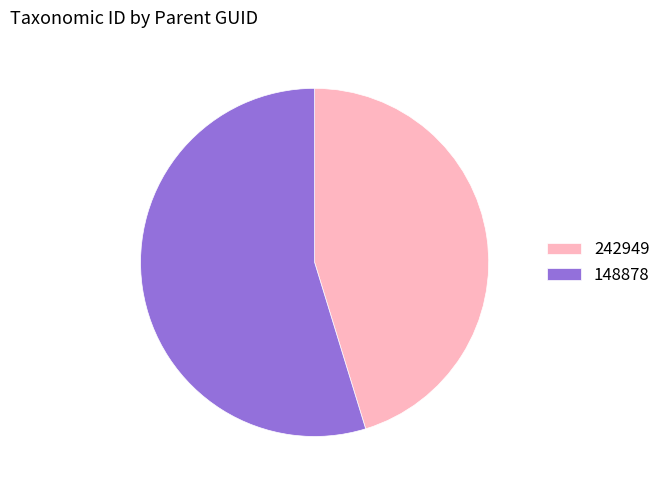

Is there a majority slice in this chart?

Yes